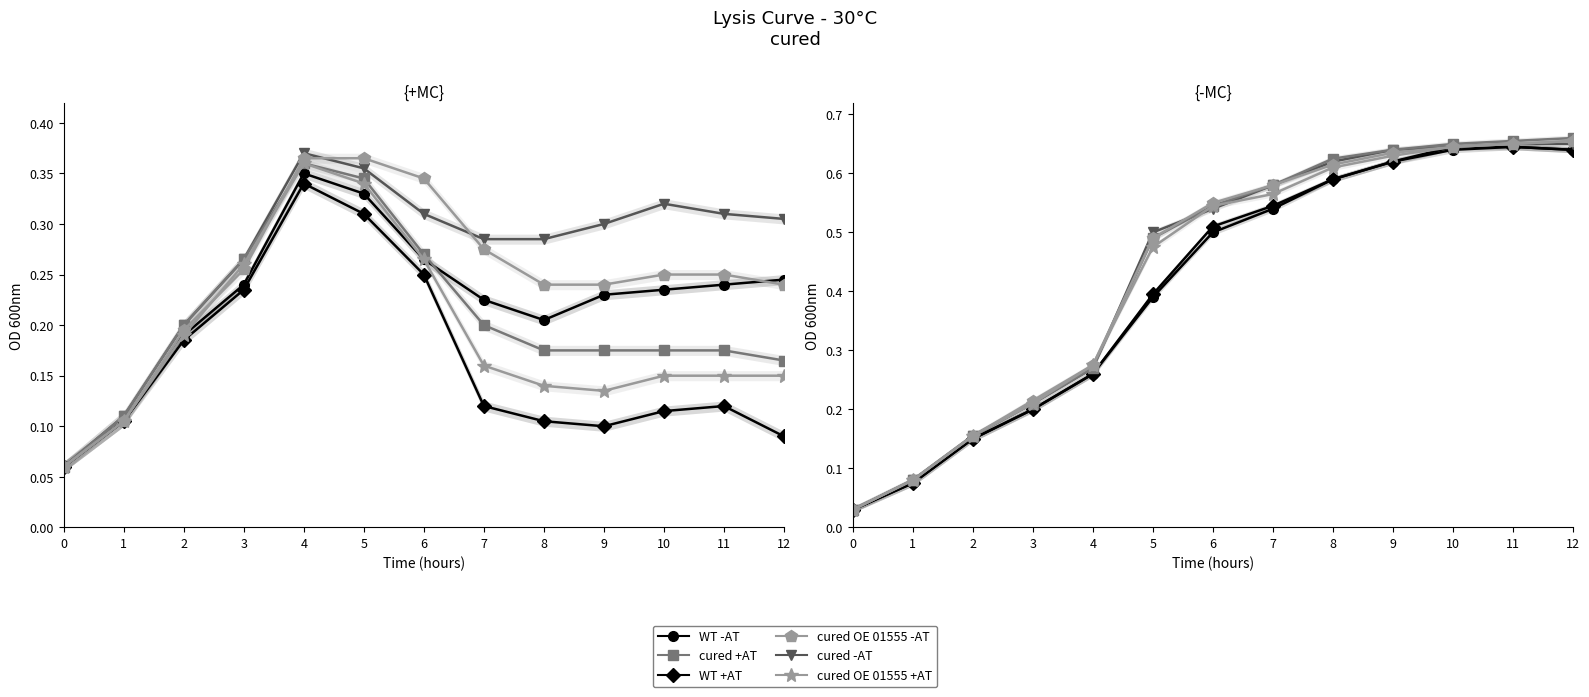

Is it true that WT -AT equals 0.6 at 8?

True